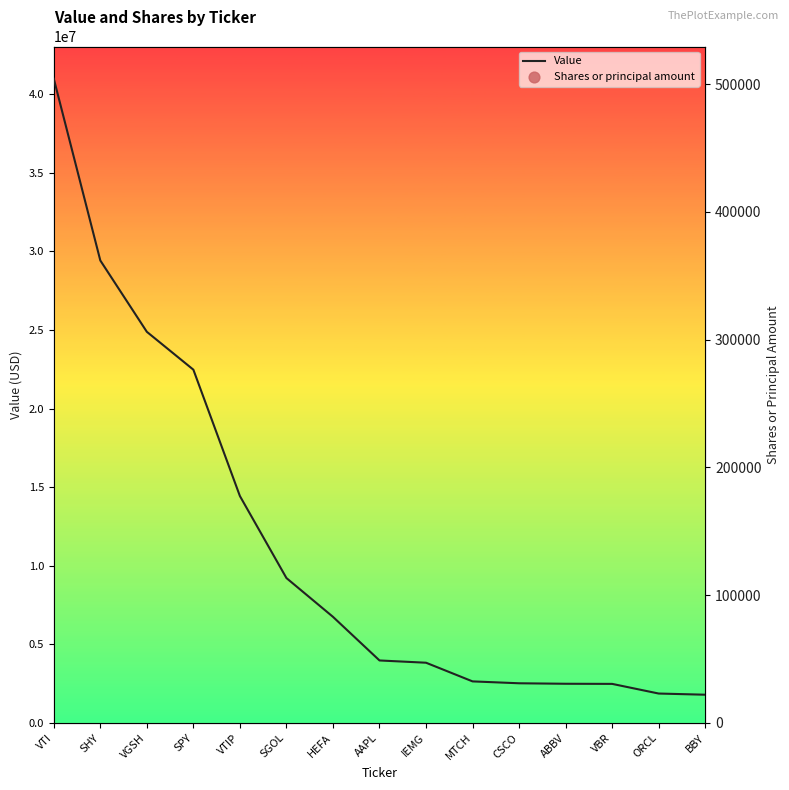

Which series reaches the maximum Y coordinate?

Value